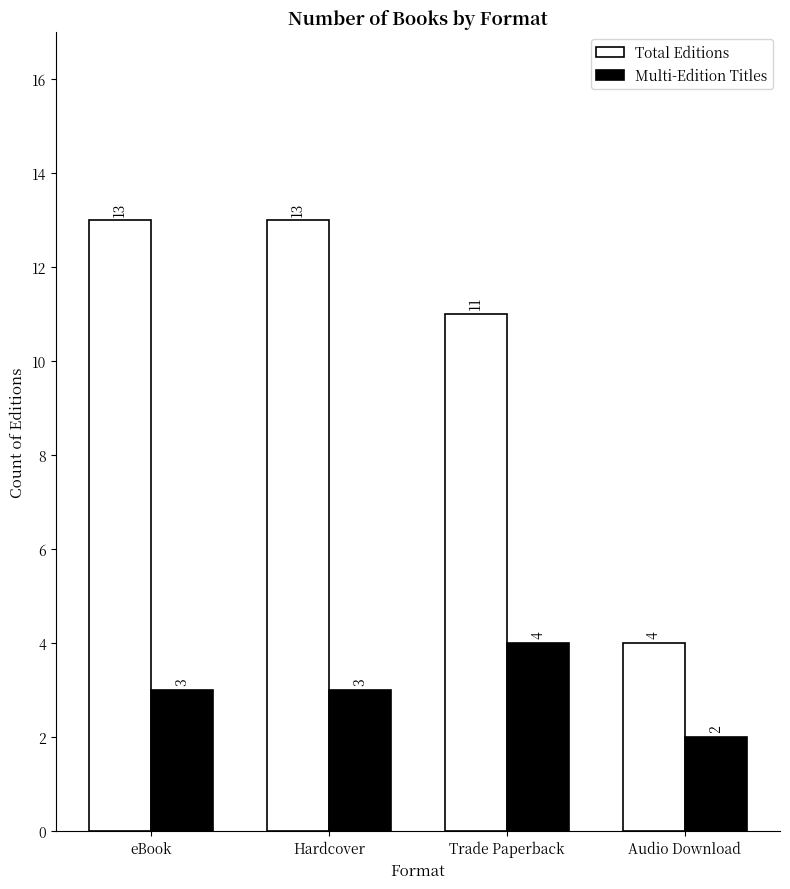

Read the Multi-Edition Titles value at Hardcover.

3